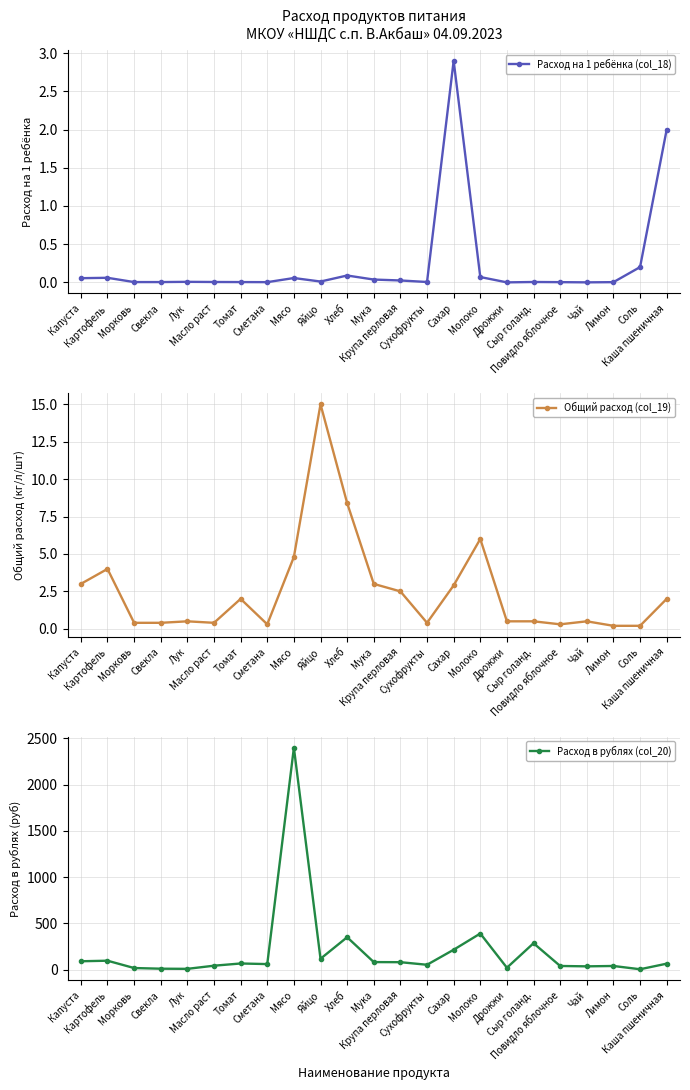

In Расход в рублях (col_20), how many points are lower than both neighbors (excluding endpoints)?

7